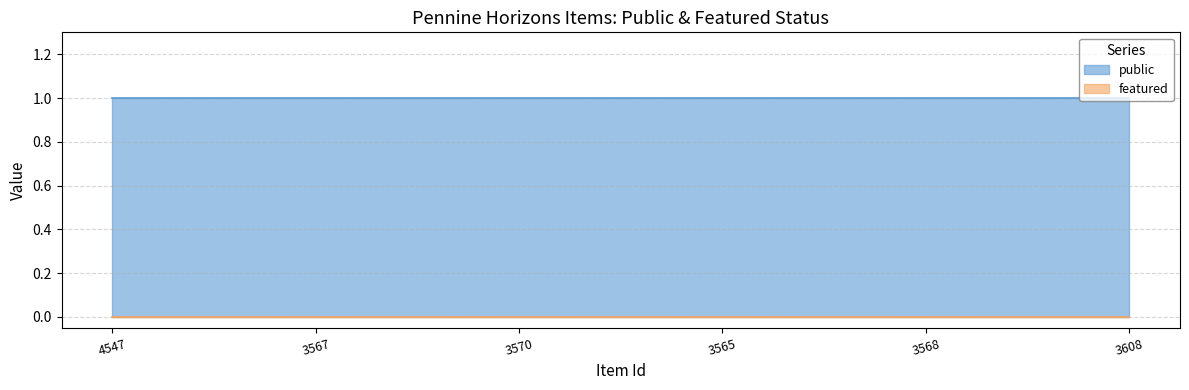

What is the difference between the highest and lowest values at 3567?

1